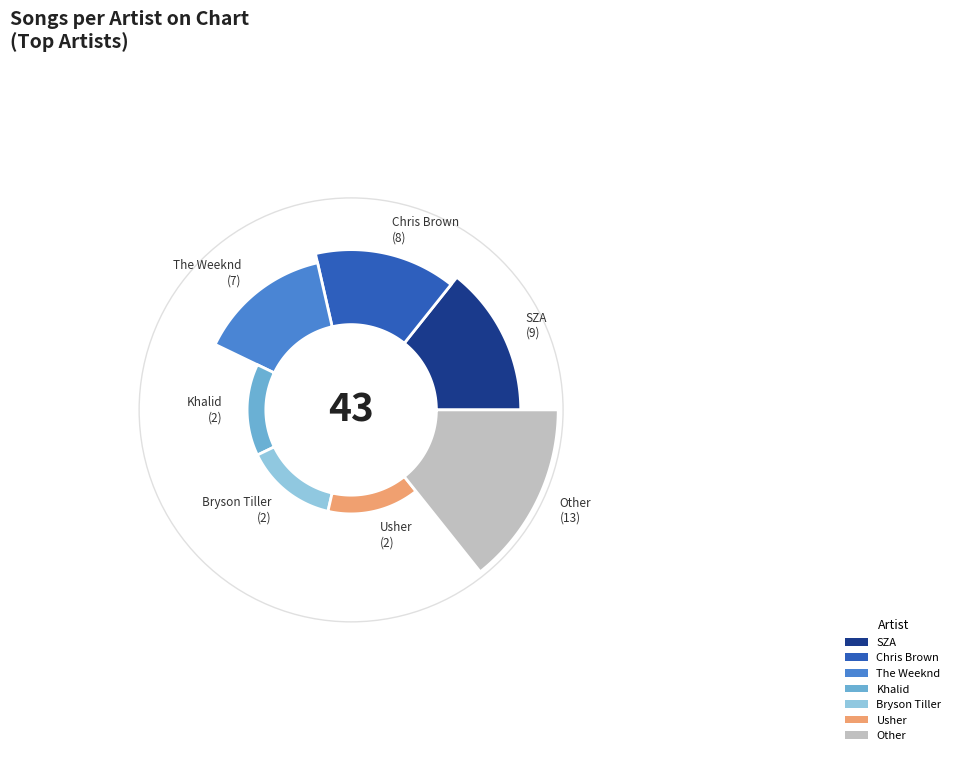

True or false: Mary J. Blige accounts for 1% of the total.

False